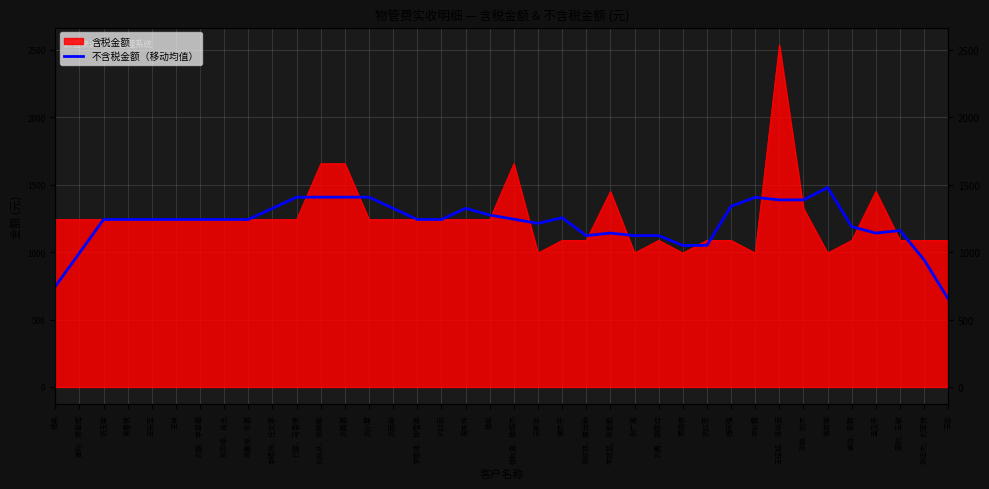

Reading right to left, transcribe all the data shown in this chart.

王俊=652.2	张运杰、刘军侠=942.1	周豹、王敏=1159.5	孟卫平=1140.7	姜洁、耿群=1188.1	韦成堂=1477.9	张艳、刘杰=1386.7	王征超、范华丽=1386.7	辛彩霞=1405.5	杨凤强=1339.3	刘红芳=1049.4	贾瑞侠=1049.4	刘勇、胡陈红=1121.9	张广周=1121.9	牛效武、张影影=1140.7	张修林、崔世勤=1121.9	侯杰平=1254.3	王新宇=1212.7	杨秋真、杨超杰=1243.5	杨彪=1274.4	周东伟=1324.0	刘红丽=1241.3	李俊峰、钟雪艳=1241.3	刘丽勤=1324.0	刘小慧=1406.8	刘磊磊=1406.8	刘从从、张鹏鹏=1406.8	代俊、马雪侠=1406.8	李银玲、任文亭=1324.0	庞景龙、张磊=1241.3	张万峰、肖氏=1241.3	刘振、李鸳鸯=1241.3	王坤=1241.3	王乐军=1241.3	常春侠=1241.3	巩玉堂=1241.3	崔利、廖登辉=993.0	杨英=744.8